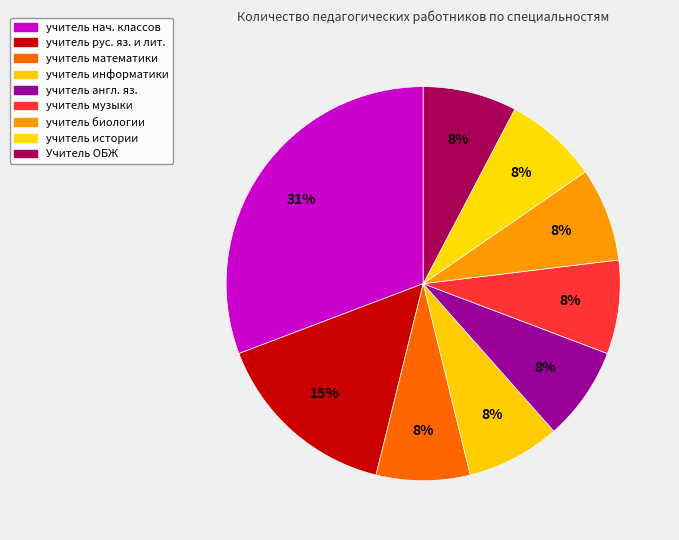

How many slices are in this pie chart?

9